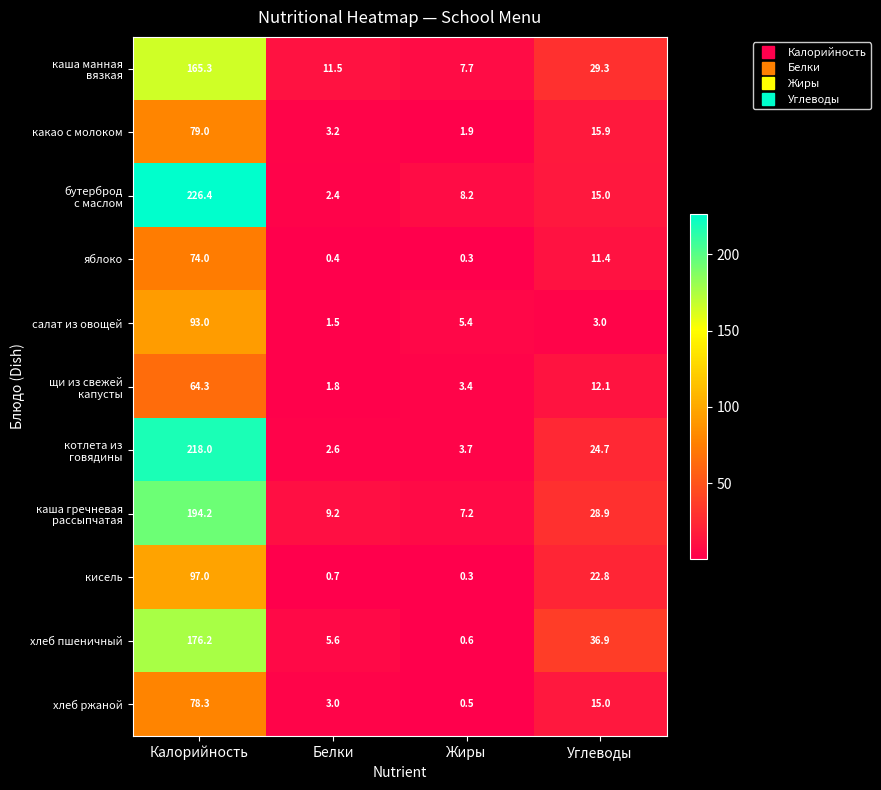

What is the total value across all series at Жиры?

39.2